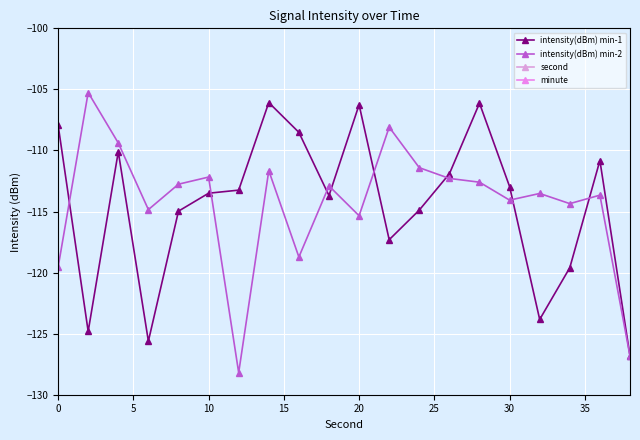

True or false: intensity(dBm) min-1 has more than 0 interior local peaks.

True